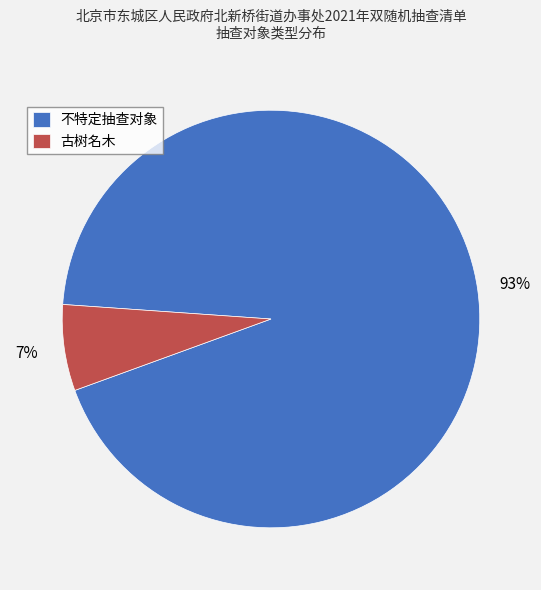

What percentage is the 古树名木 slice, to the nearest percent?

7%